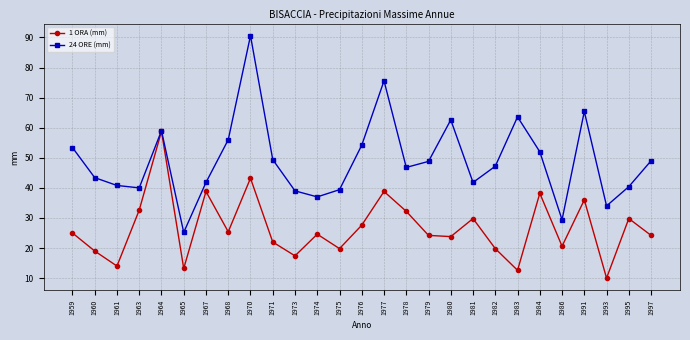

Rank the series by their average value, from highest to lowest.

24 ORE (mm), 1 ORA (mm)